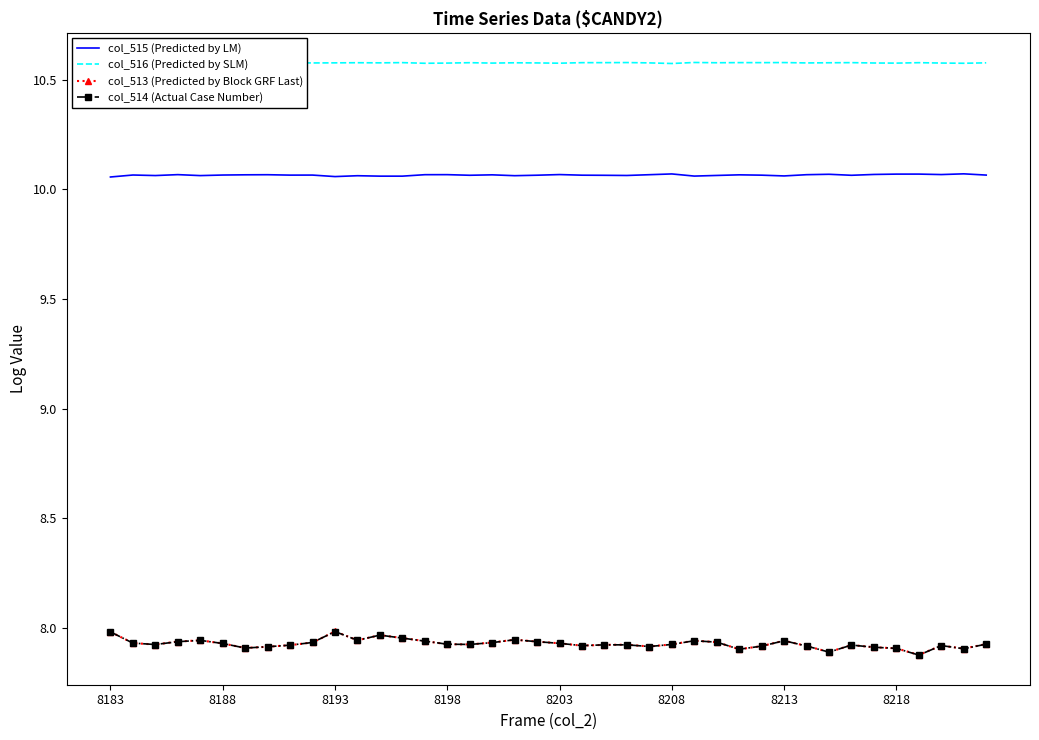

True or false: col_515 (Predicted by LM) and col_516 (Predicted by SLM) cross at least once.

False